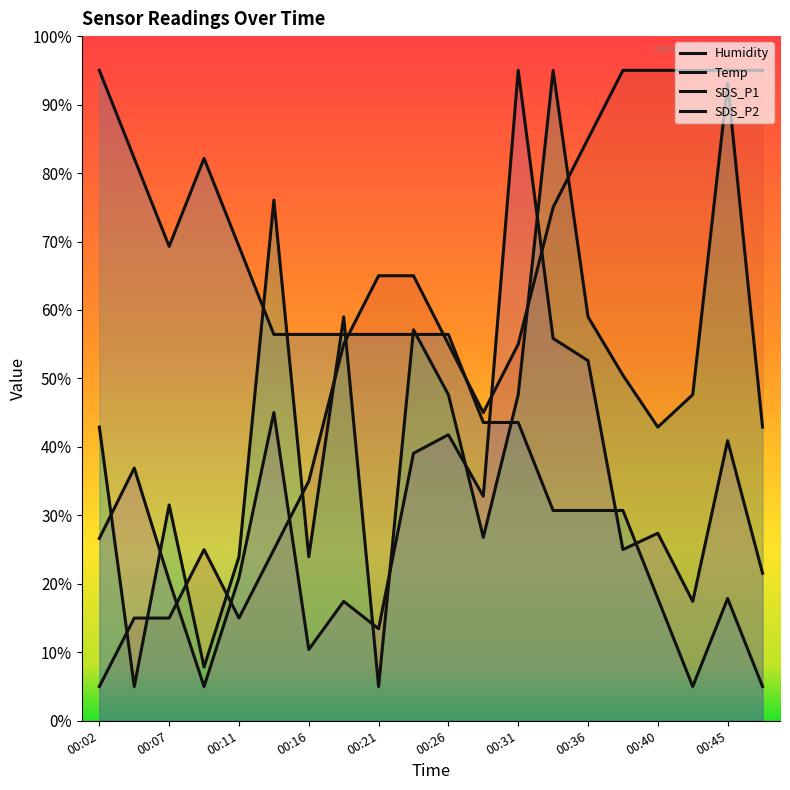

At which category does SDS_P1 reach its first local valley?

00:09